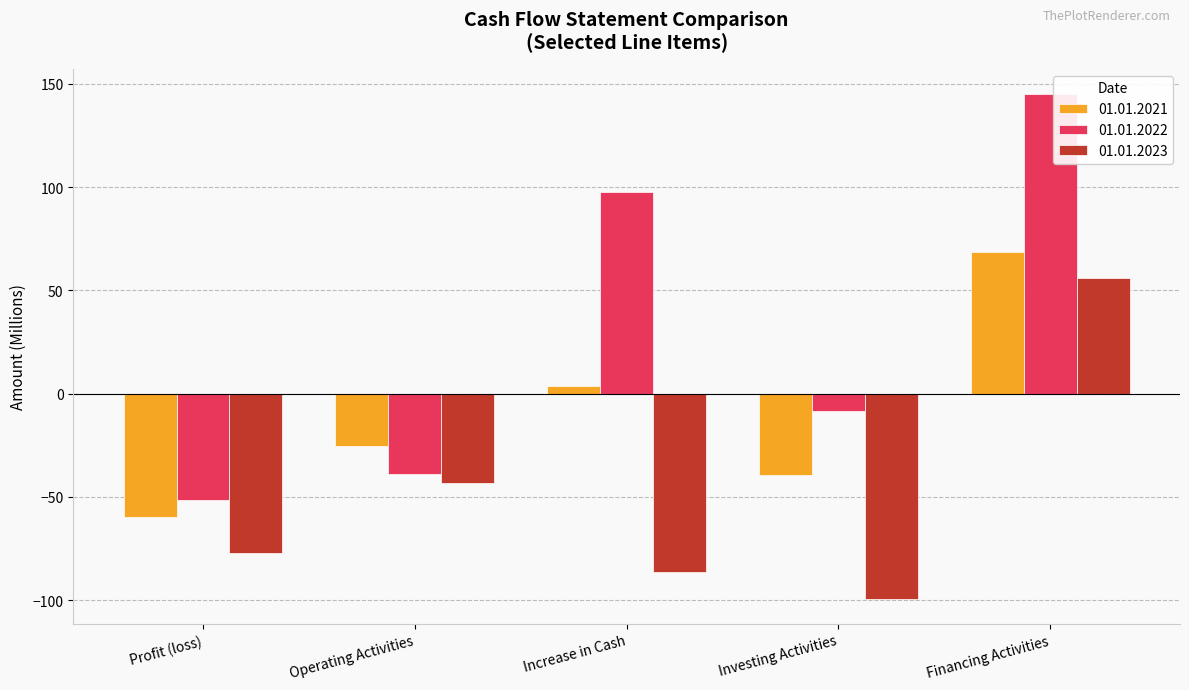

What position from the left is Profit (loss)?

1